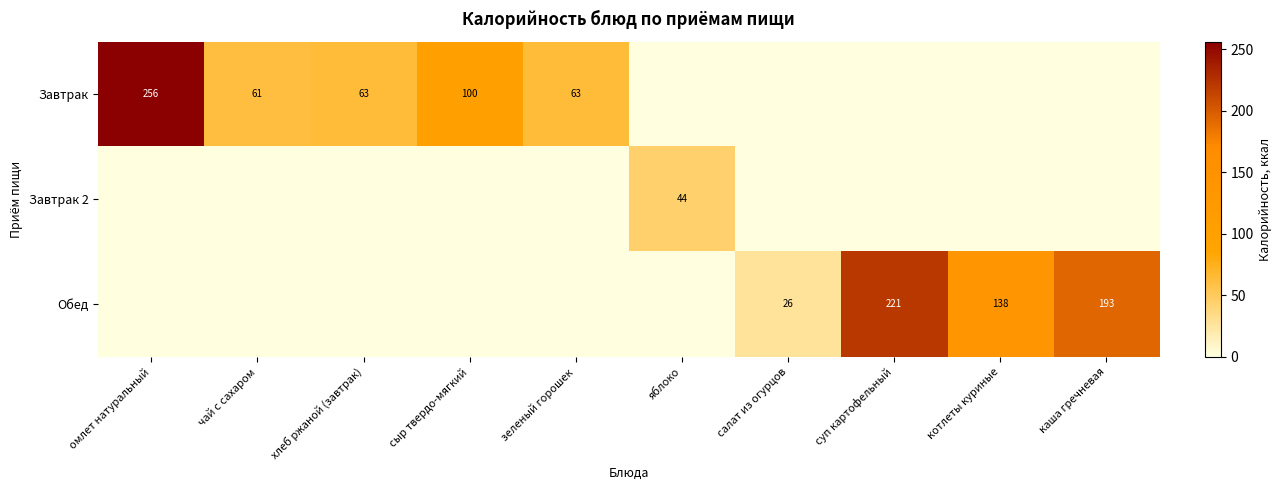

True or false: Завтрак 2 has a value of 16 at яблоко.

False